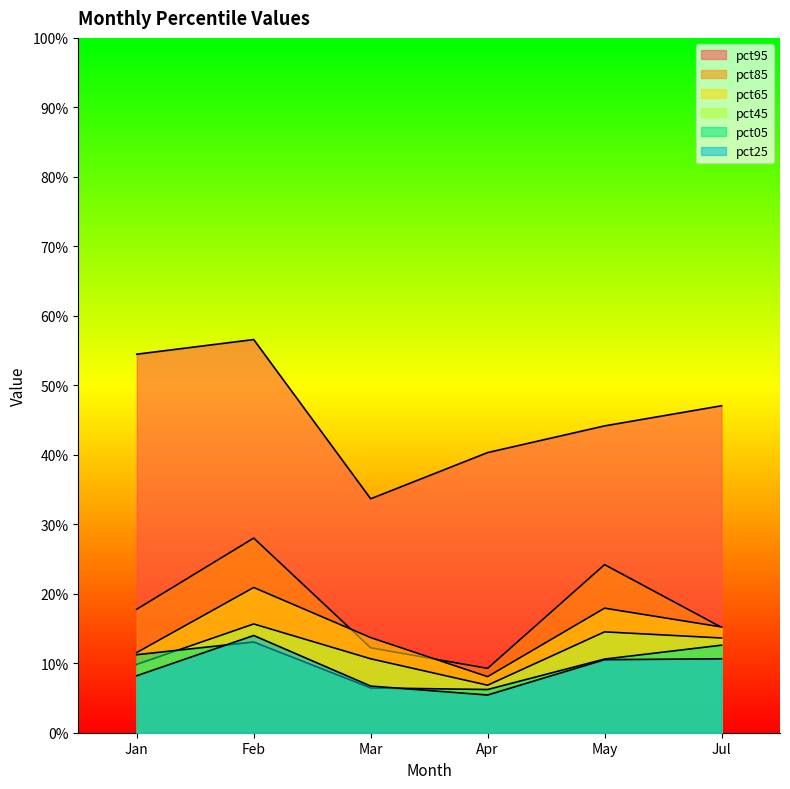

What is the label of the 2nd point from the right?

May